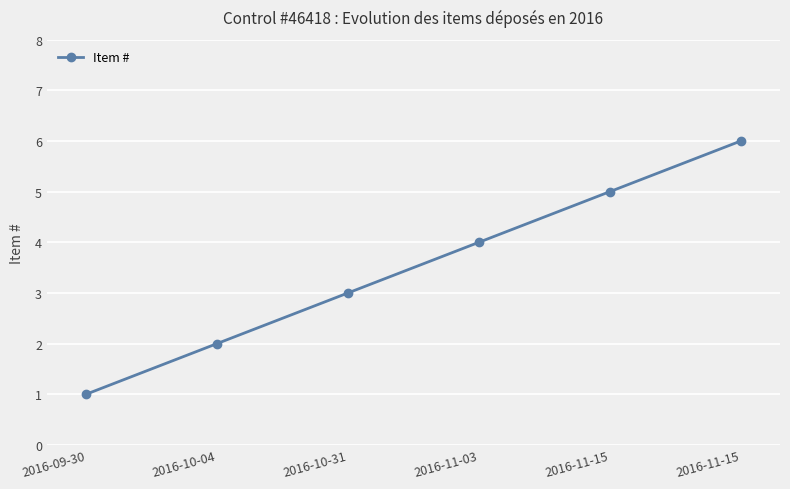

How many data points does each series have?

6